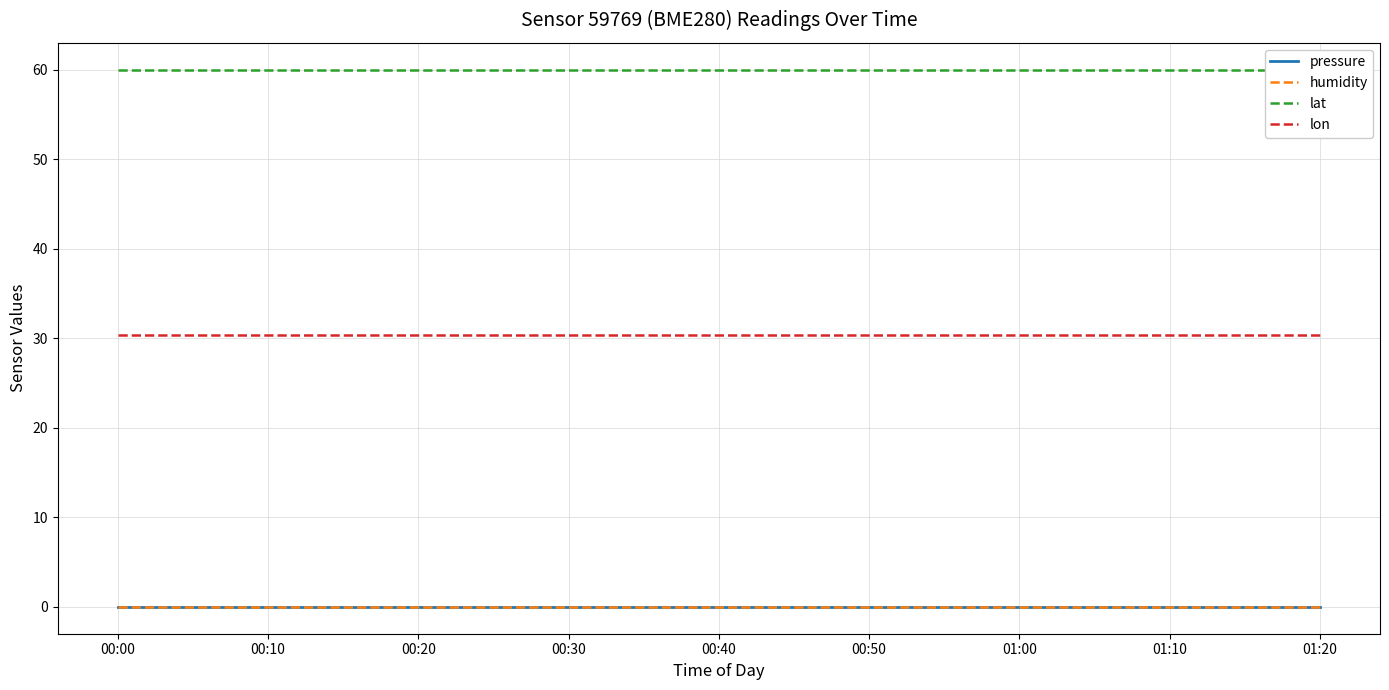

True or false: pressure has more than 1 interior local peaks.

False